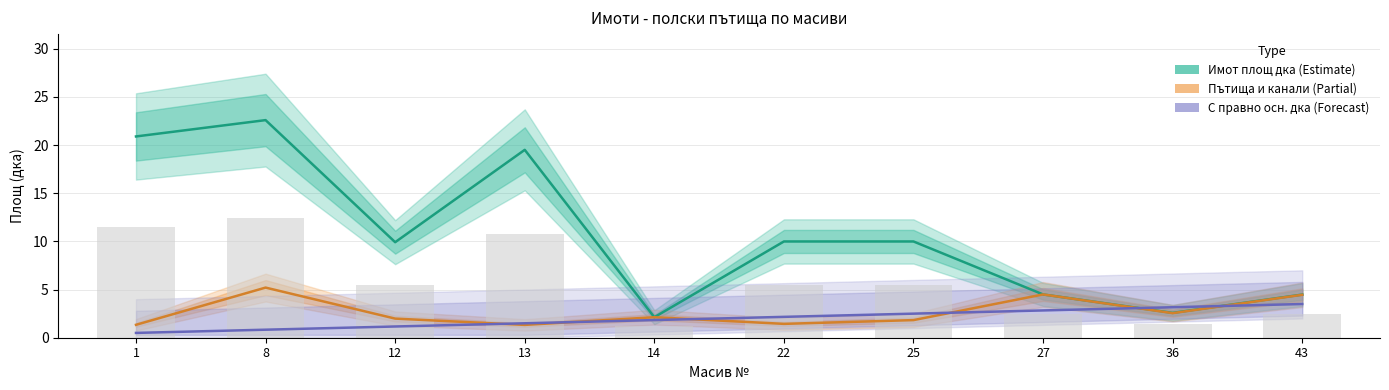

What are all the series names shown in the legend?

Имот площ дка (Estimate), Пътища и канали (Partial), С правно осн. дка (Forecast)